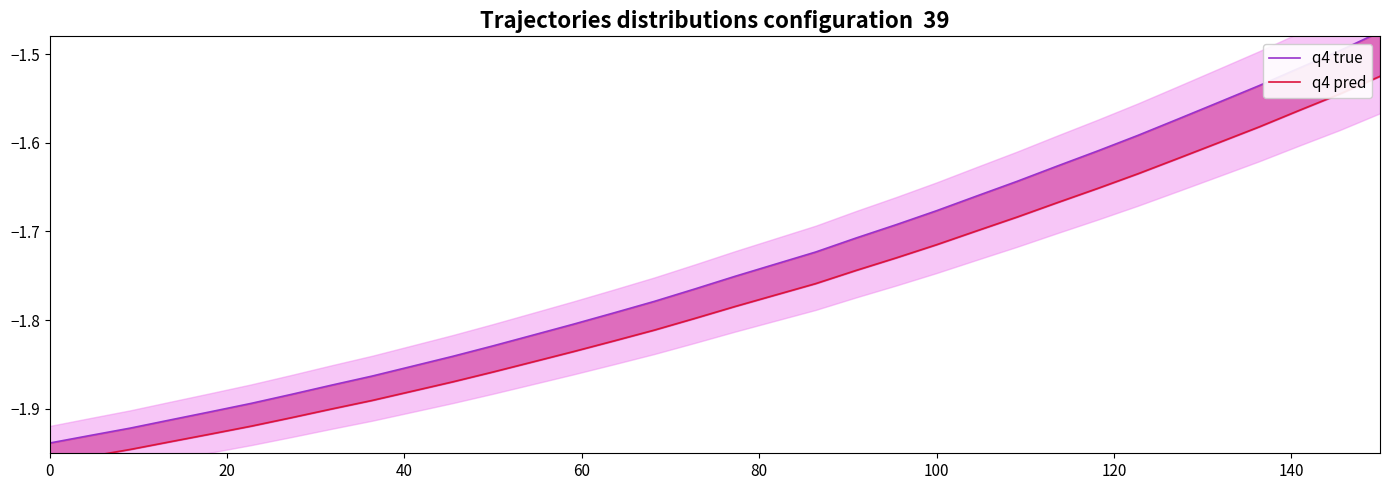

What is the value of the q4 pred point at the 15th from the left?

-1.8